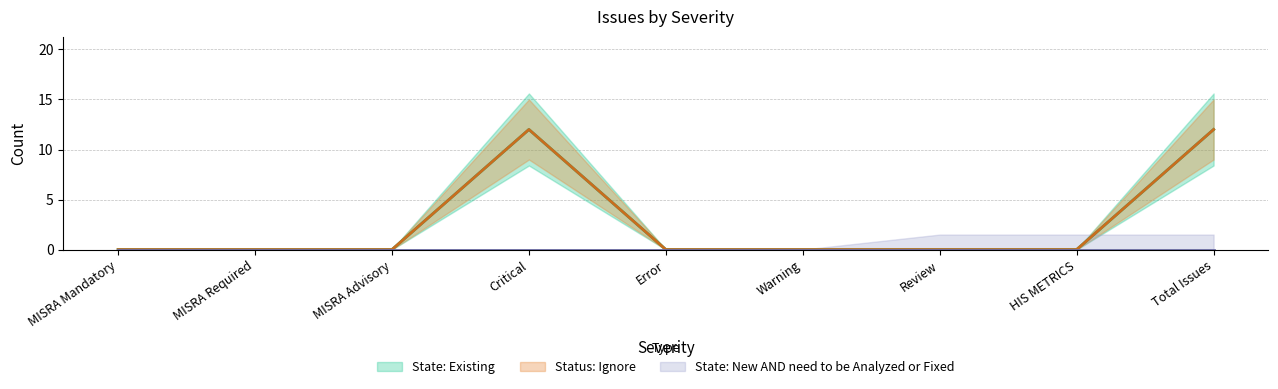

At which label does Status: Ignore reach its minimum?

MISRA Mandatory